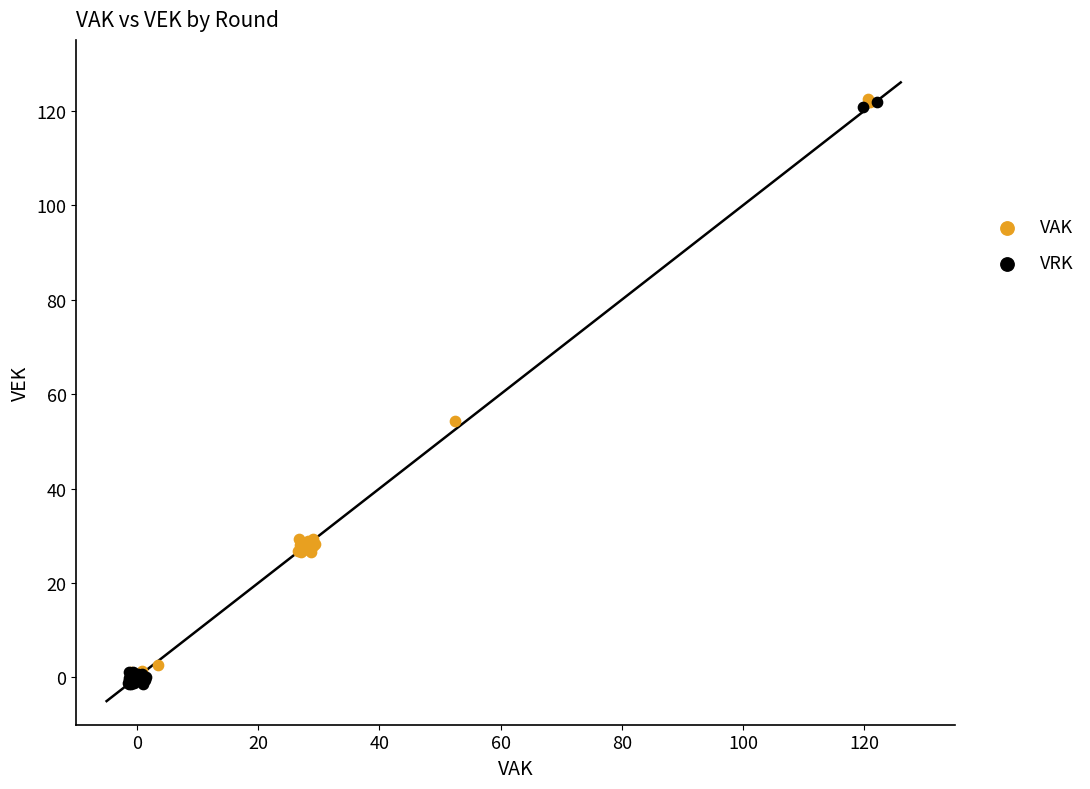

What are all the series names shown in the legend?

VAK, VRK